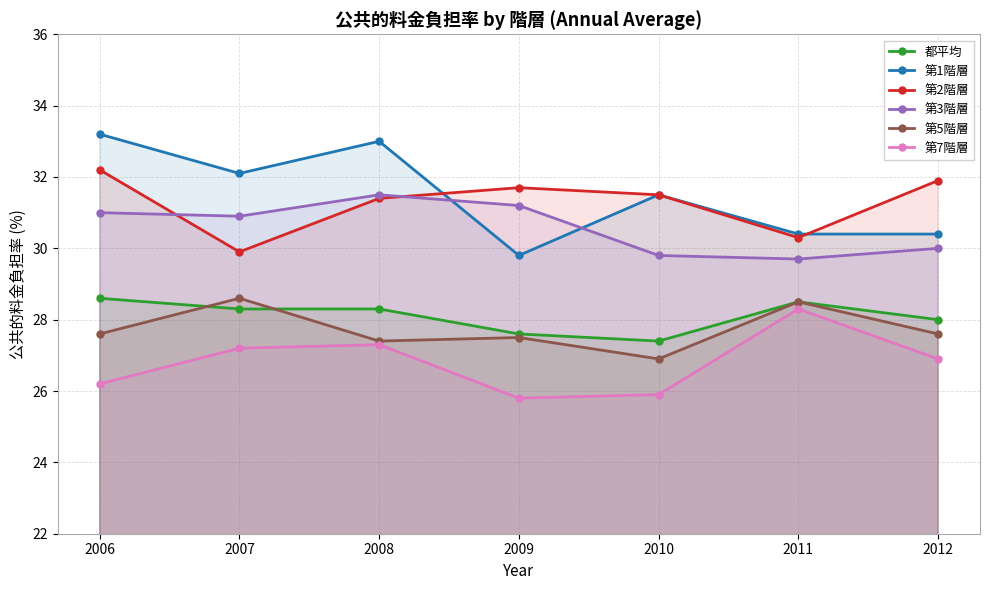

At which label is 都平均 closest to 28?

2012